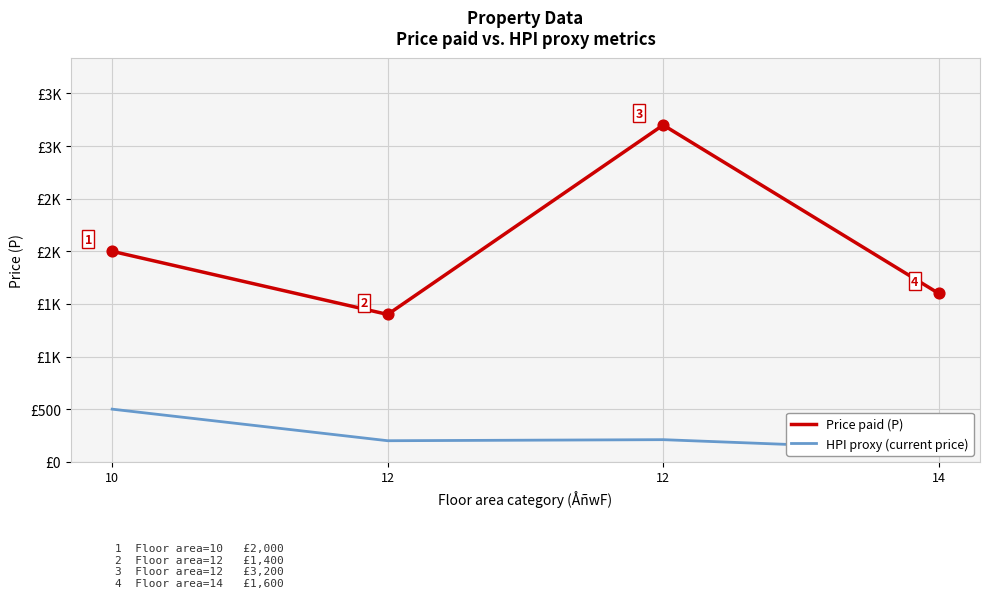

At how many categories does at least one series exceed 1435?

3